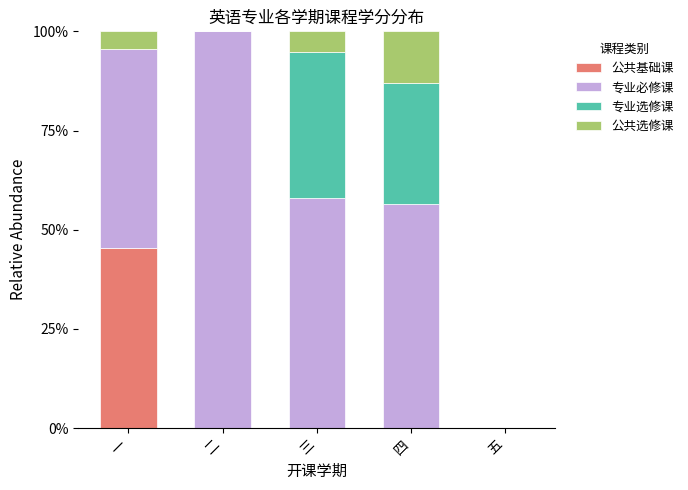

What are all the series names shown in the legend?

公共基础课, 专业必修课, 专业选修课, 公共选修课